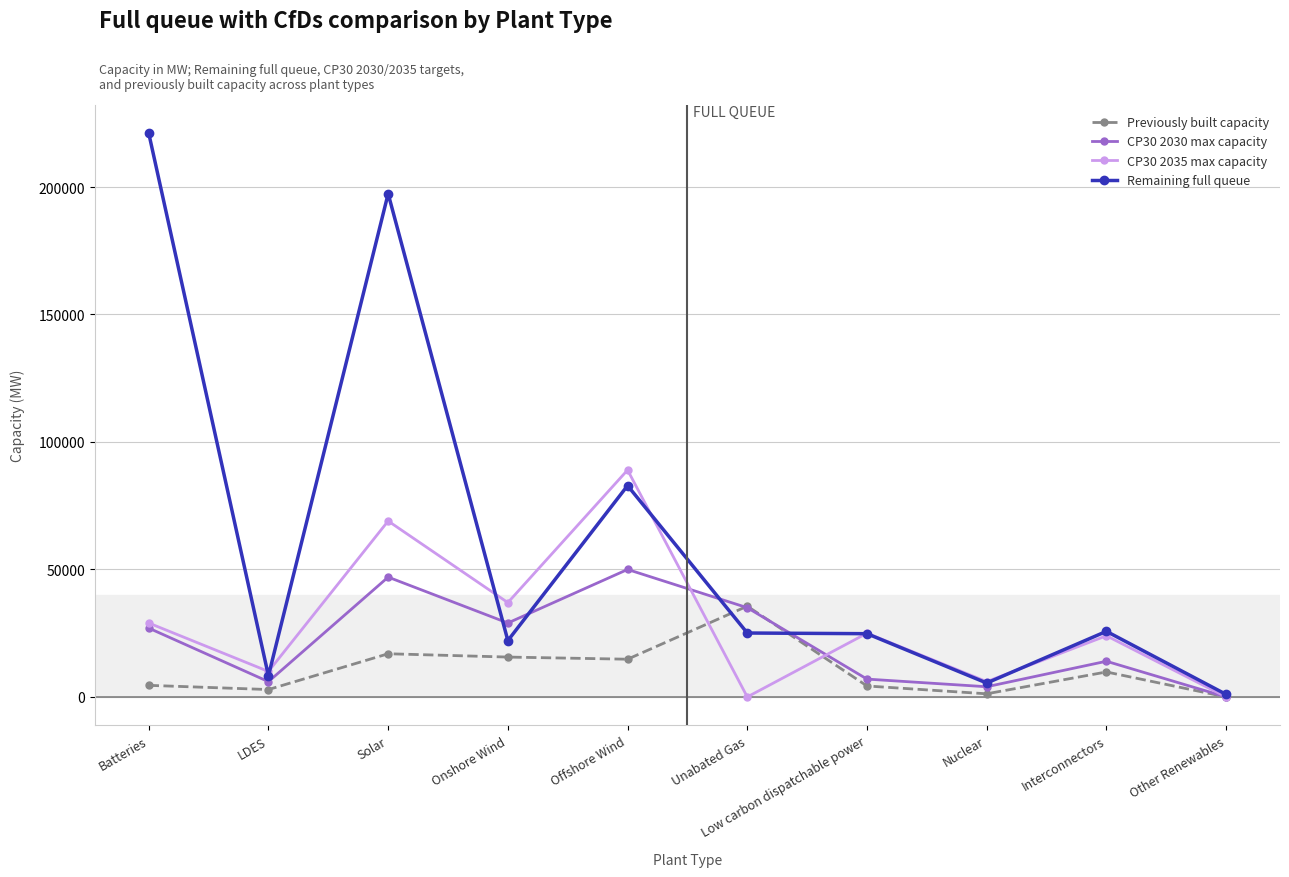

What value does the Previously built capacity series have at Low carbon dispatchable power?

4300.0